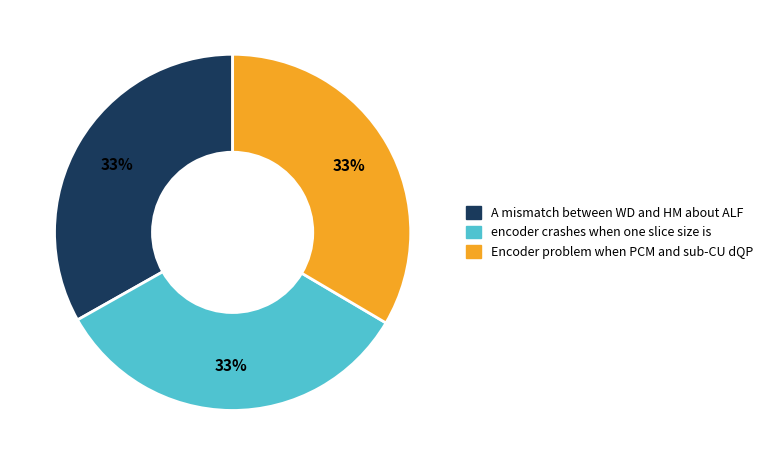

Does Encoder problem when PCM and sub-CU dQP represent more than half of the total?

No